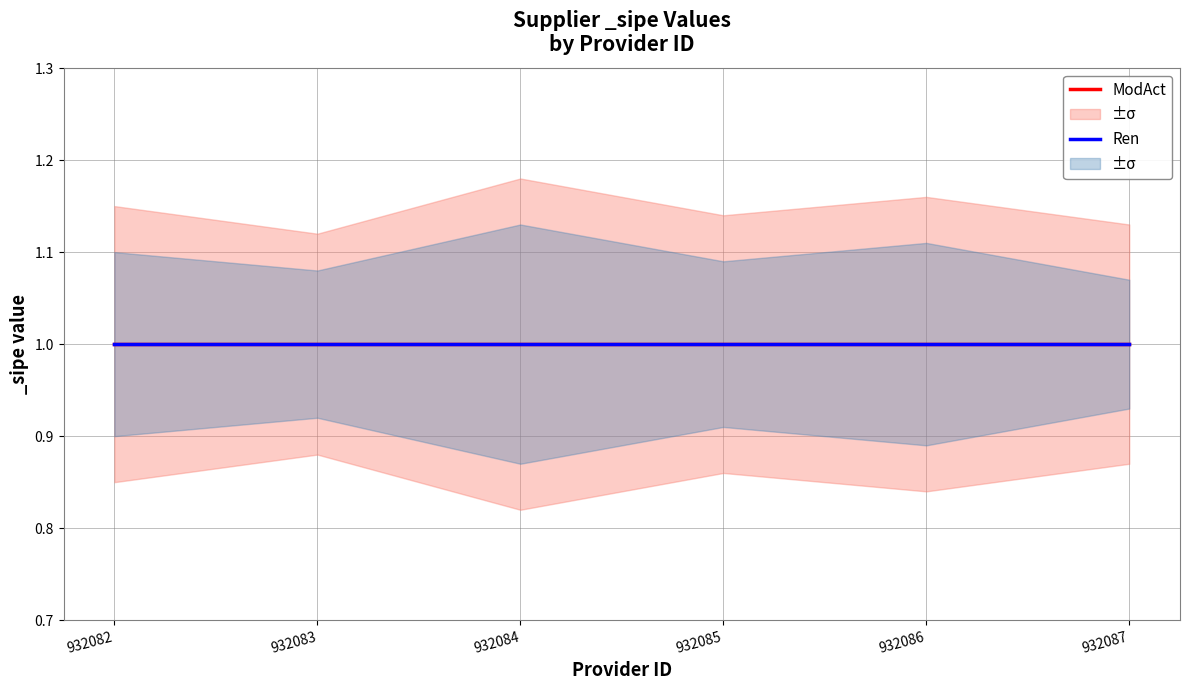

At which label does ModAct_lower reach its minimum?

932084